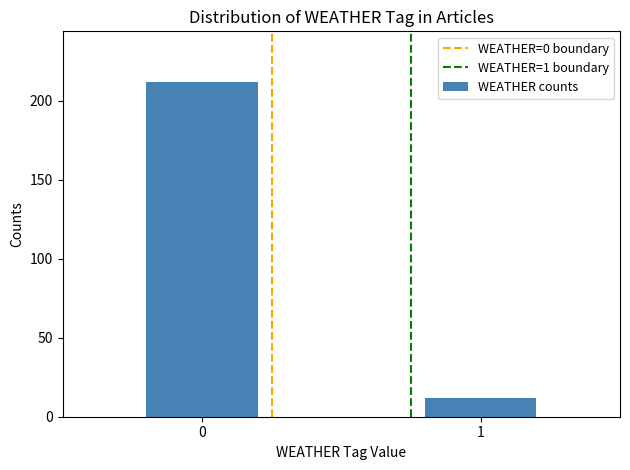

Reading left to right, transcribe all the data shown in this chart.

212	12